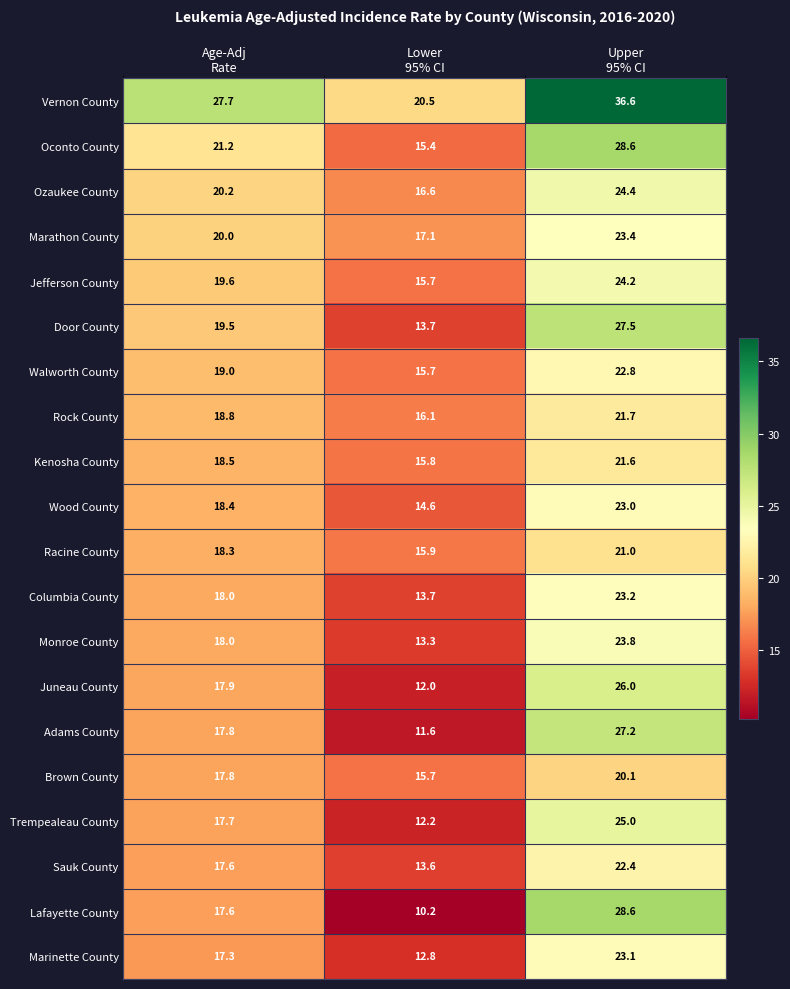

What is the greatest value displayed?

36.6